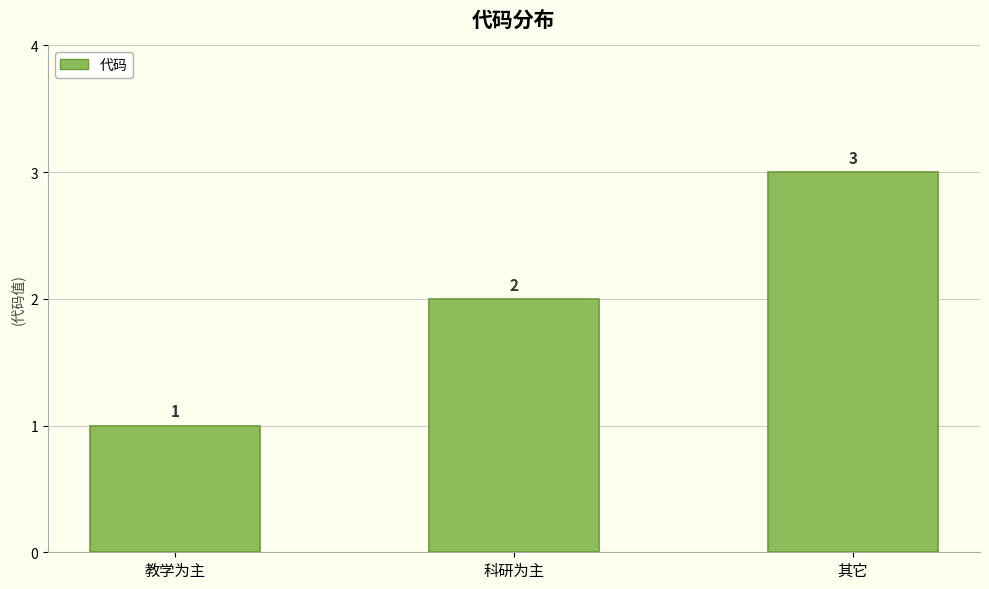

Between 其它 and 教学为主, which is larger?

其它